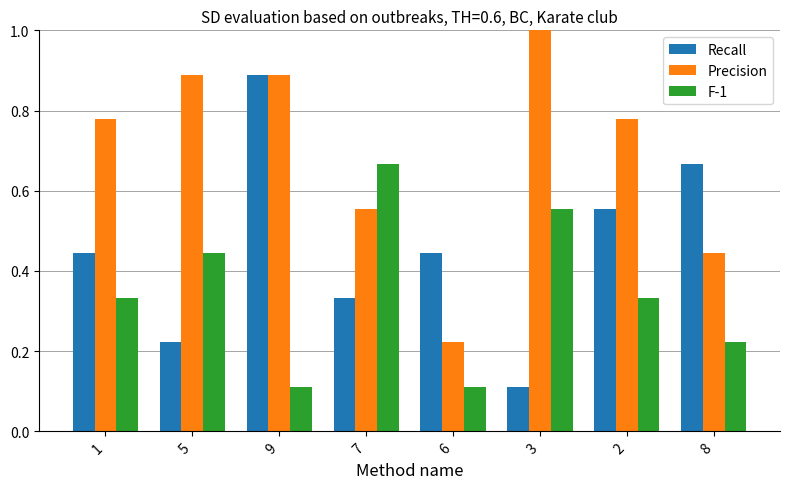

What are all the series names shown in the legend?

Recall, Precision, F-1